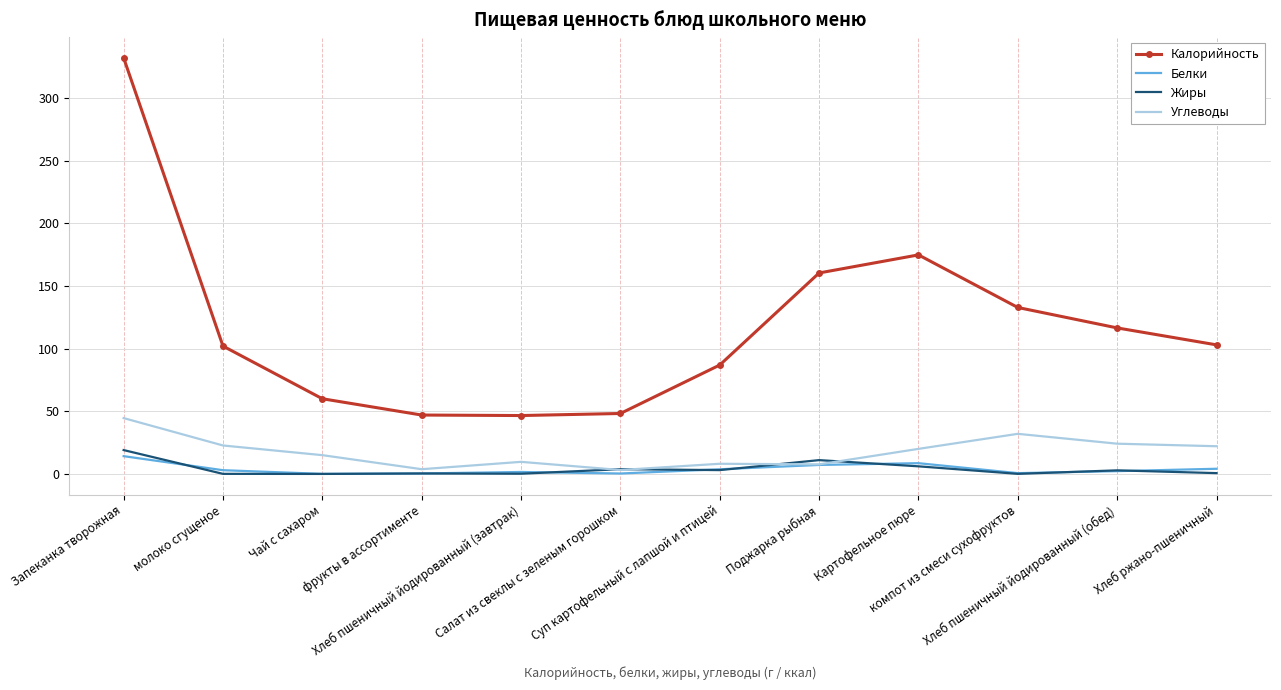

Which series ends up on top after the final intersection of Белки and Жиры?

Белки